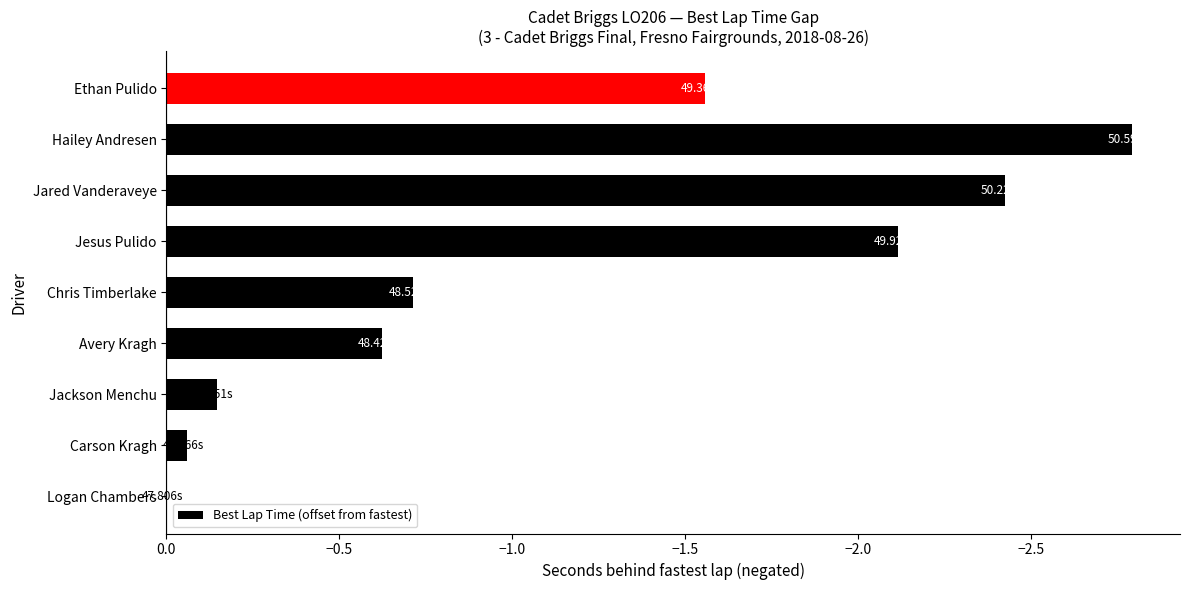

Which has a higher value, Ethan Pulido or Hailey Andresen?

Ethan Pulido